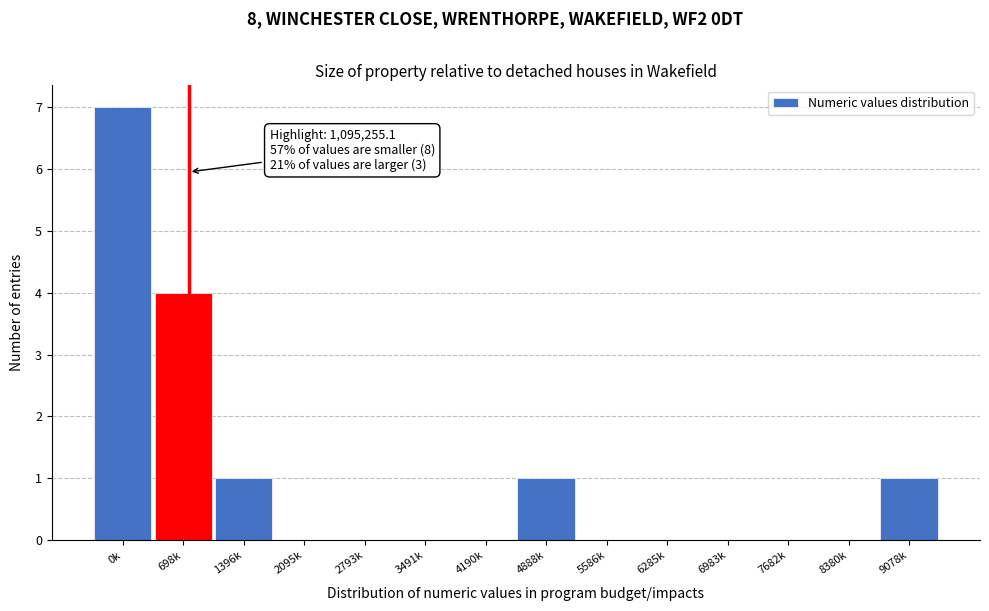

Reading right to left, list all the values displayed in this chart.

9078k=1	8380k=0	7682k=0	6983k=0	6285k=0	5586k=0	4888k=1	4190k=0	3491k=0	2793k=0	2095k=0	1396k=1	698k=4	0k=7